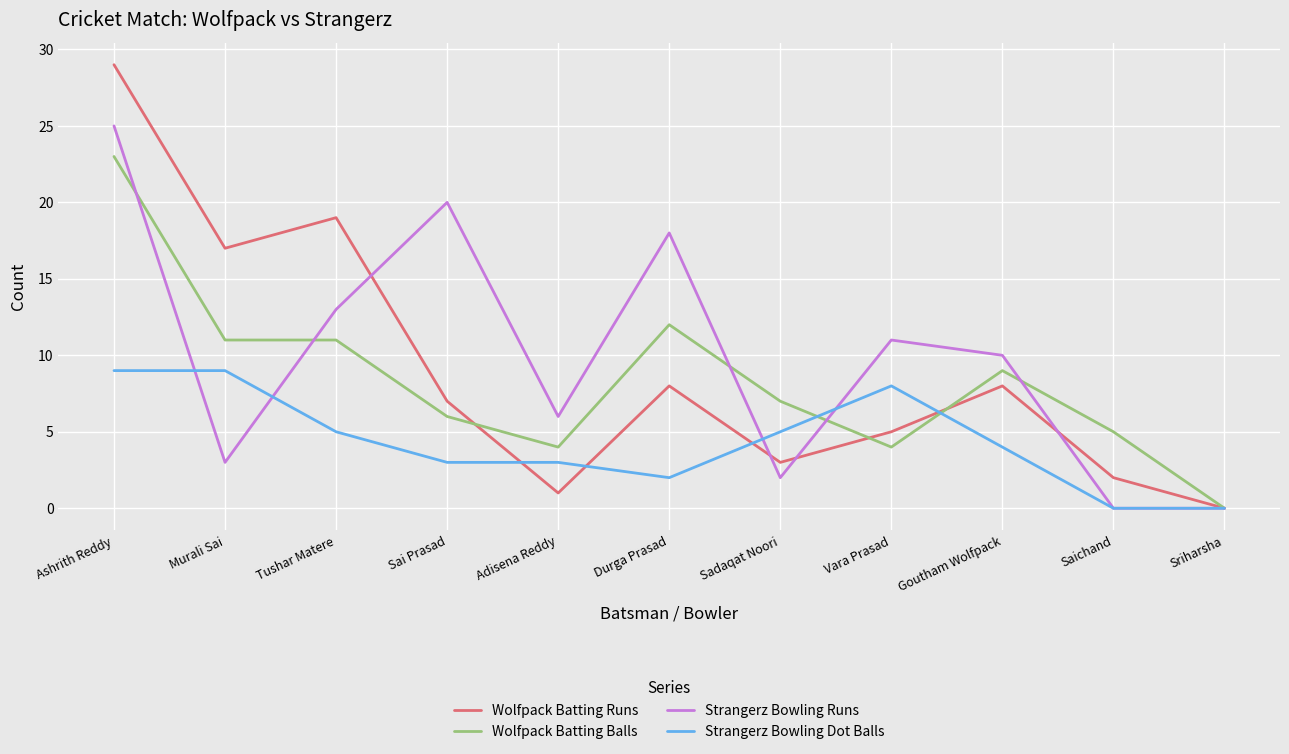

What is the spread (max minus min) of values at Murali Sai?

14